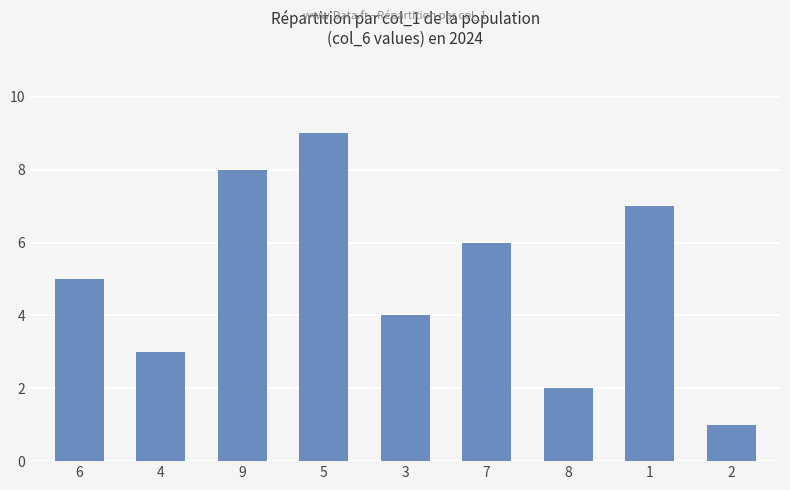

Between 4 and 3, which is larger?

3